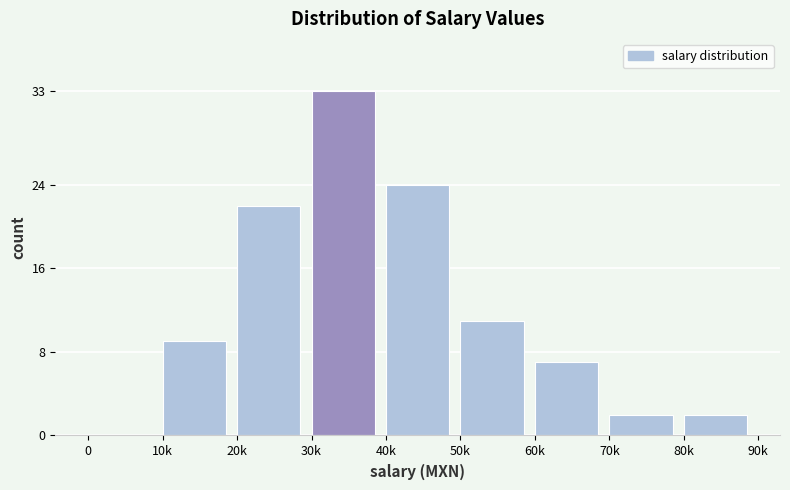

Reading left to right, transcribe all the data shown in this chart.

0=0	10k=9	20k=22	30k=33	40k=24	50k=11	60k=7	70k=2	80k=2